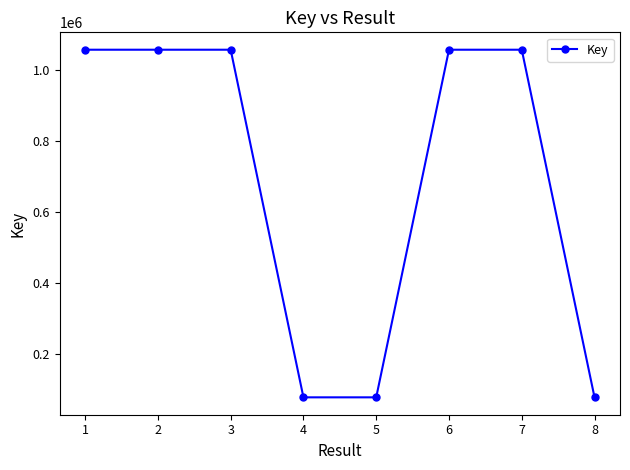

Which has a higher value, 8 or 3?

3